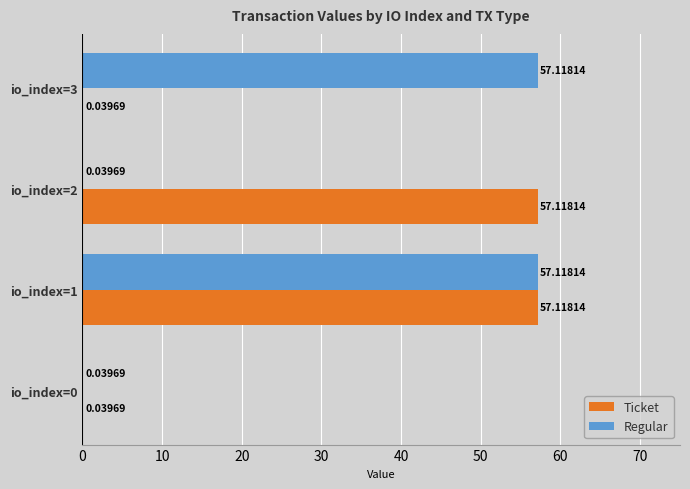

What is the sum of the Regular values at io_index=3 and io_index=2?

57.2